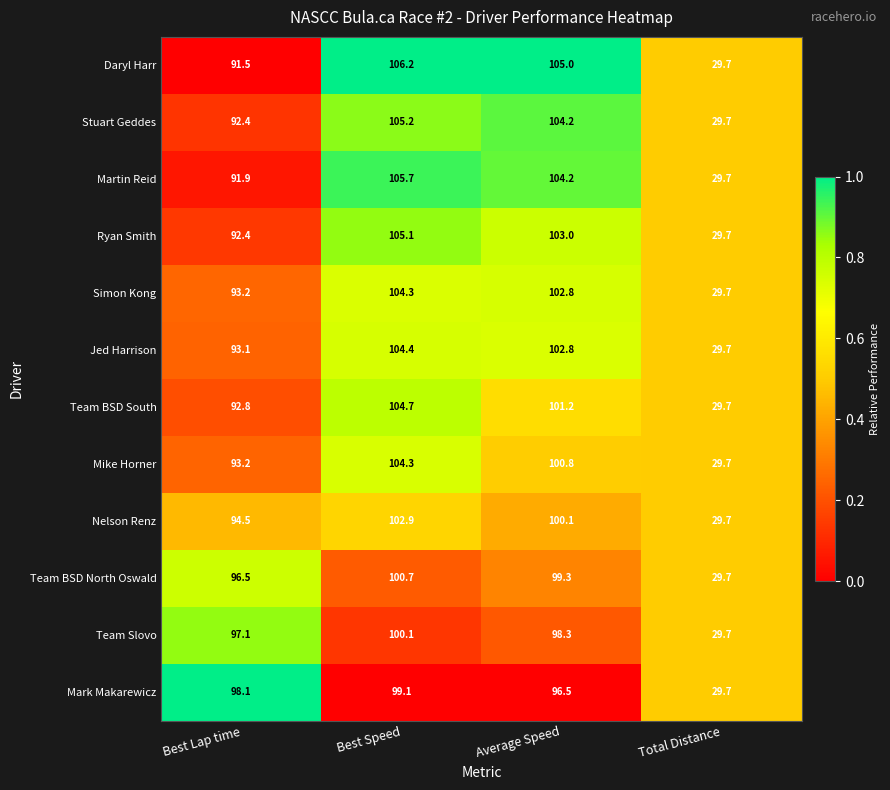

Is it true that Stuart Geddes equals 18.5 at Total Distance?

False